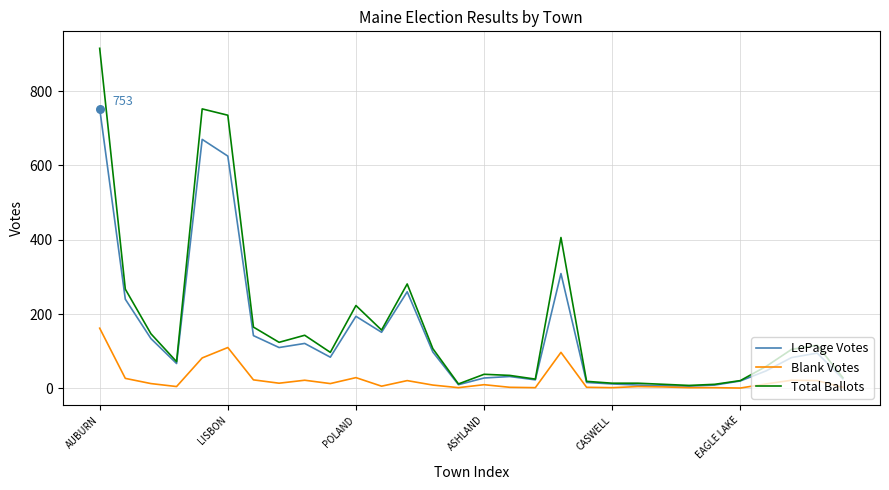

Which series has the widest spread of values?

Total Ballots